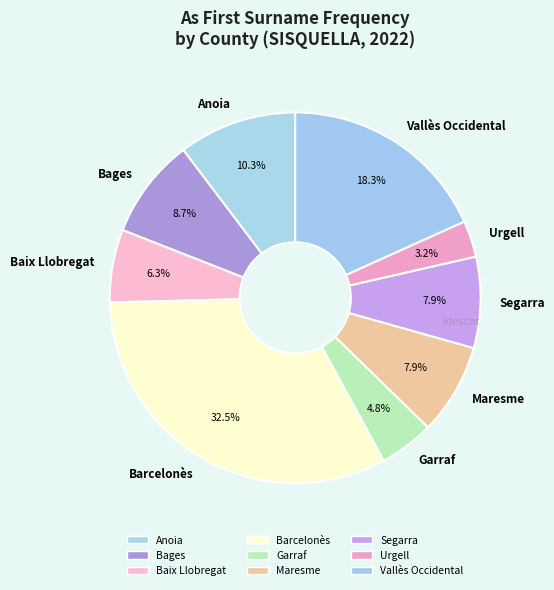

Which category has the smallest portion of the pie?

Urgell